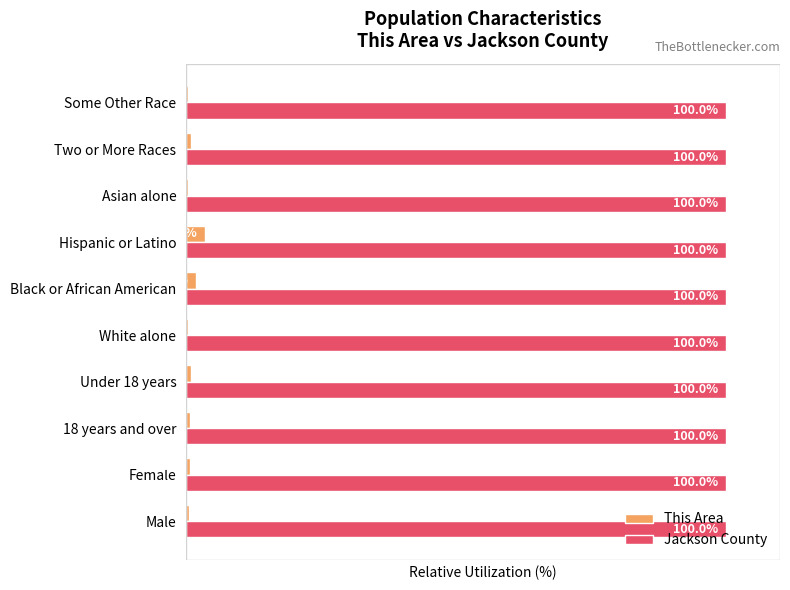

At which label is This Area closest to 1?

Two or More Races